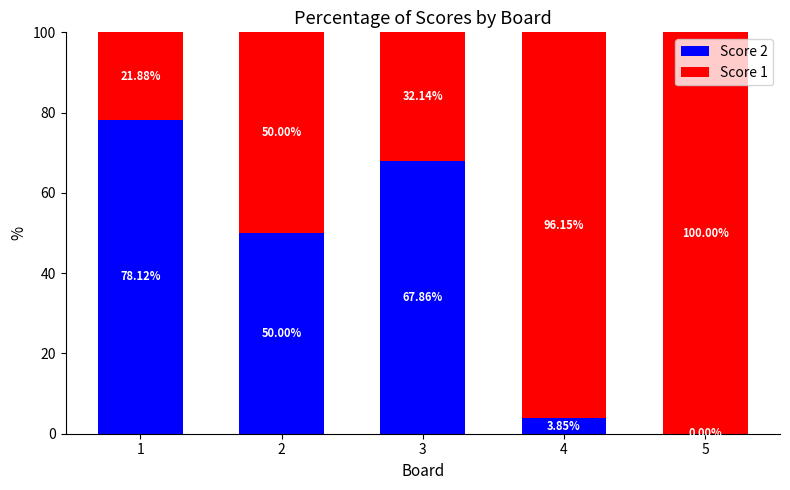

What is the sum of all Score 2 values?

199.8